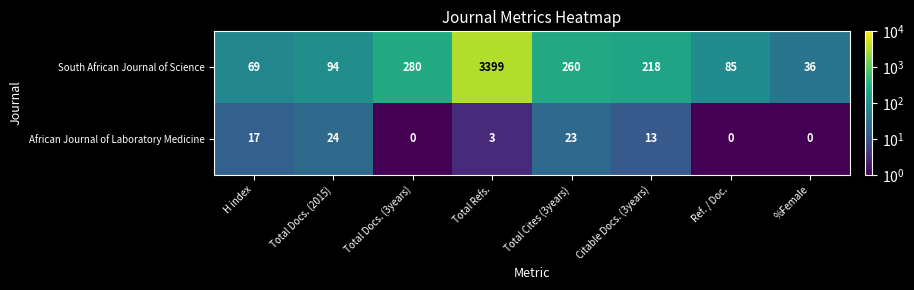

Reading left to right, what are all the values shown in this chart?

South African Journal of Science: H index=69	Total Docs. (2015)=94	Total Docs. (3years)=280	Total Refs.=3399	Total Cites (3years)=260	Citable Docs. (3years)=218	Ref. / Doc.=85	%Female=36
African Journal of Laboratory Medicine: H index=17	Total Docs. (2015)=24	Total Docs. (3years)=0	Total Refs.=3	Total Cites (3years)=23	Citable Docs. (3years)=13	Ref. / Doc.=0	%Female=0